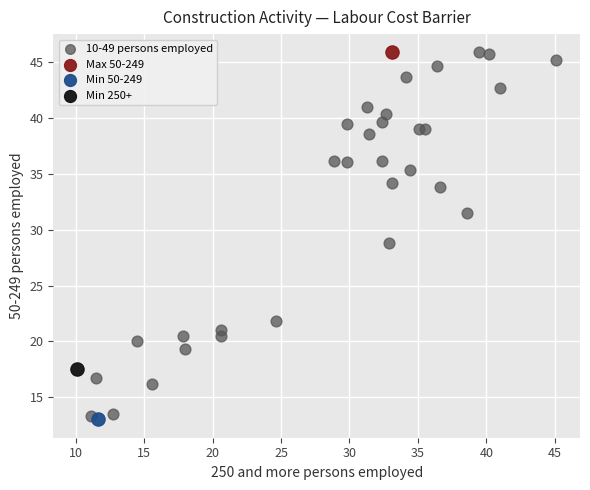

What are all the series names shown in the legend?

10-49 persons employed, Max 50-249, Min 50-249, Min 250+